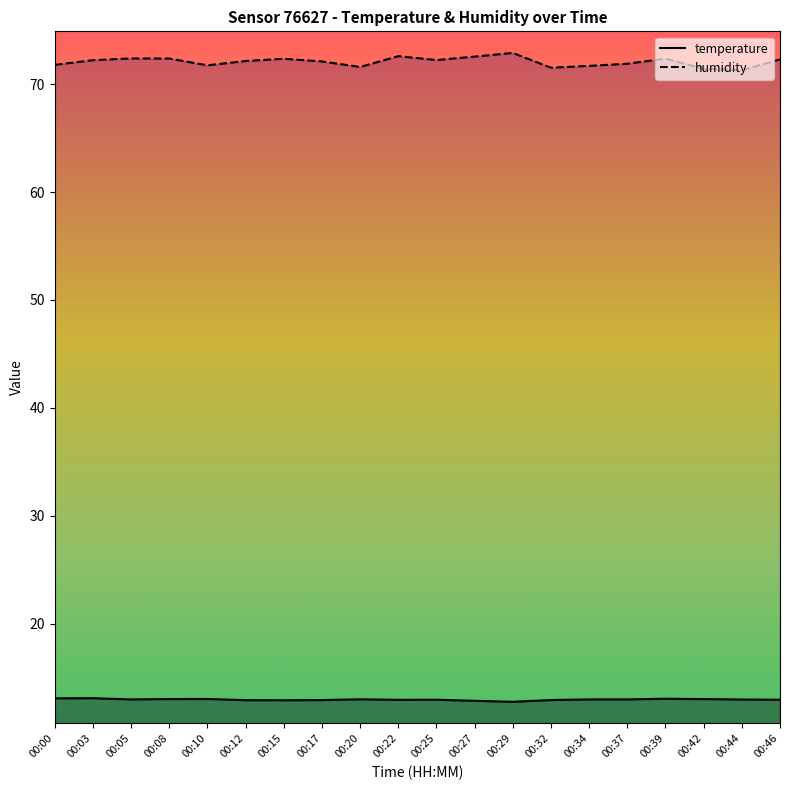

What is the maximum value shown in the chart?

72.9